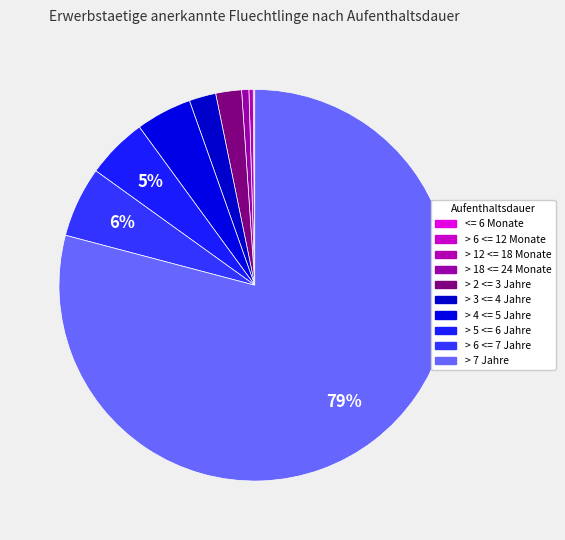

What is the change in value from > 18 <= 24 Monate to > 3 <= 4 Jahre?

+247